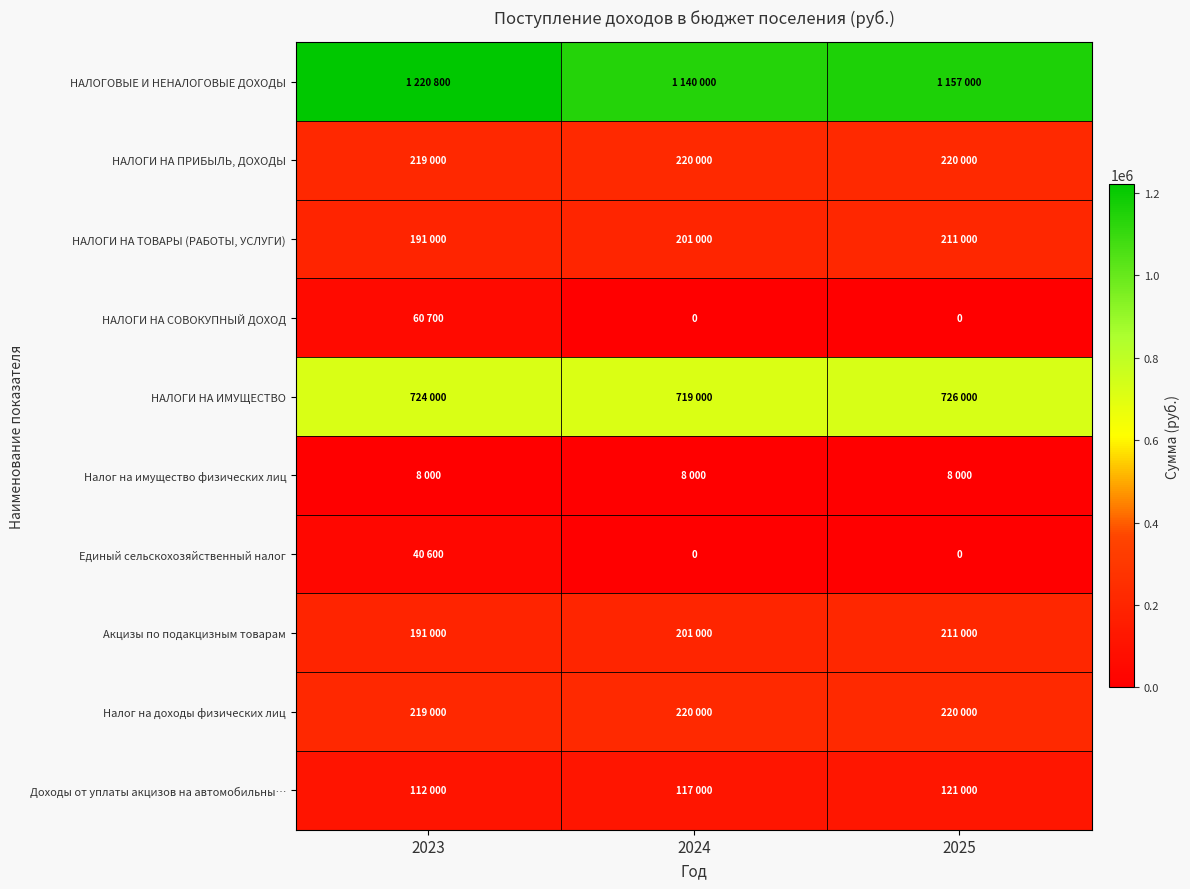

Where is Налог на имущество физических лиц nearest to the value 8000?

2023